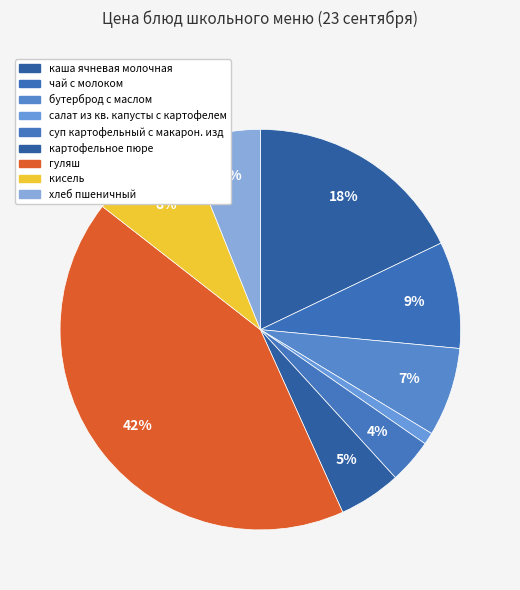

How many slices are in this pie chart?

9